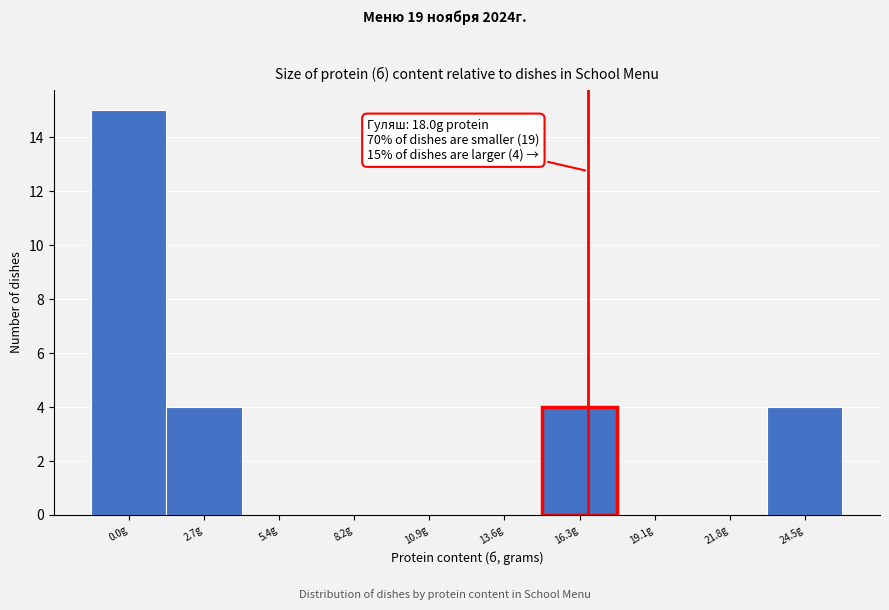

Reading left to right, list all the values displayed in this chart.

0.0g=15	2.7g=4	5.4g=0	8.2g=0	10.9g=0	13.6g=0	16.3g=4	19.1g=0	21.8g=0	24.5g=4